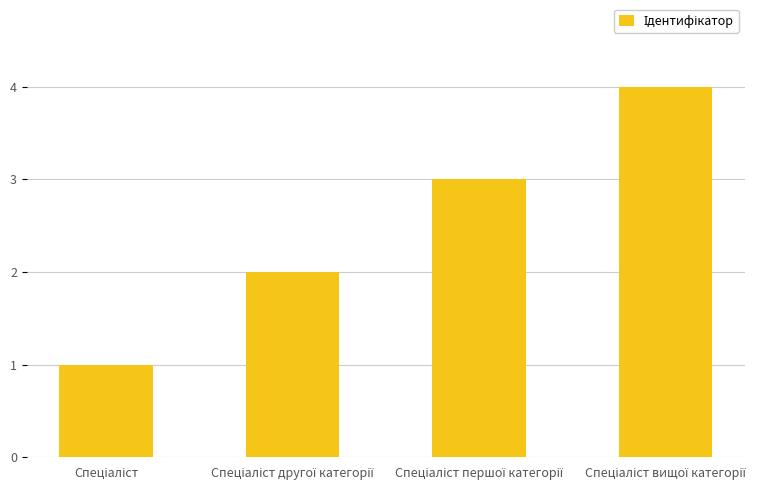

Which has a higher value, Спеціаліст першої категорії or Спеціаліст?

Спеціаліст першої категорії